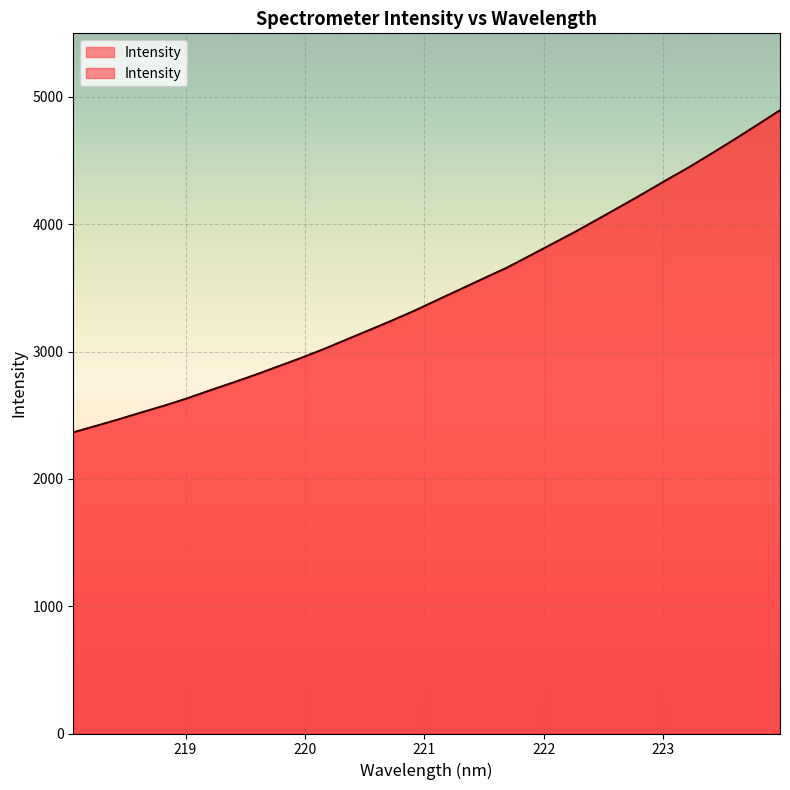

Where does the data first go above 3408?

221.1174